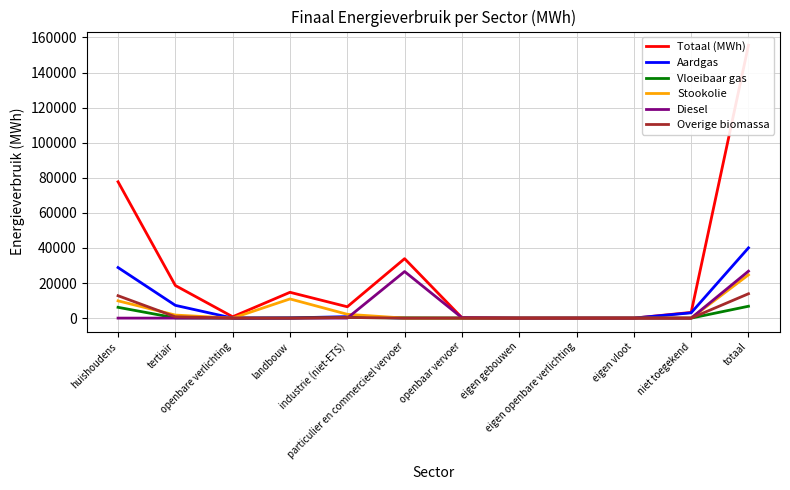

What is the maximum value for Vloeibaar gas?

6761.5